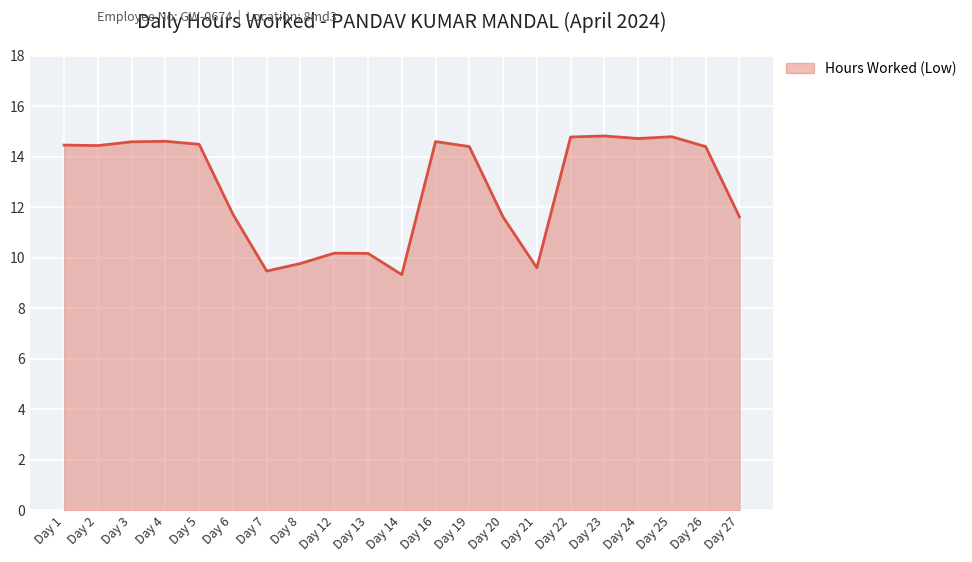

Does the chart display data point markers on the line(s)?

No